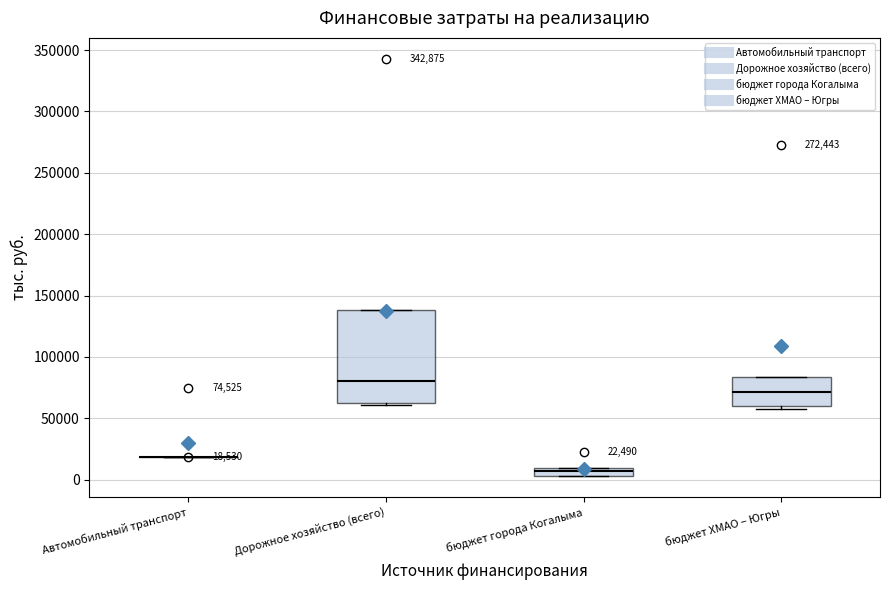

Comparing the boxes themselves (not the whiskers), which one is the tallest?

Дорожное хозяйство (всего)